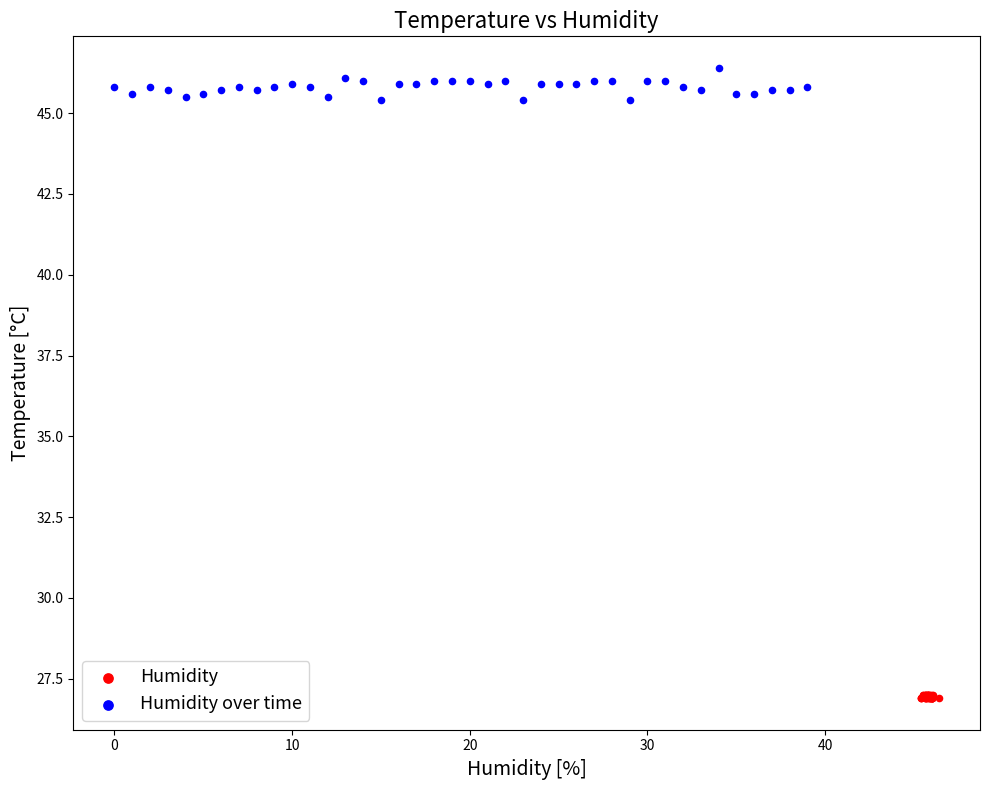

Which series reaches the minimum Y coordinate?

Humidity